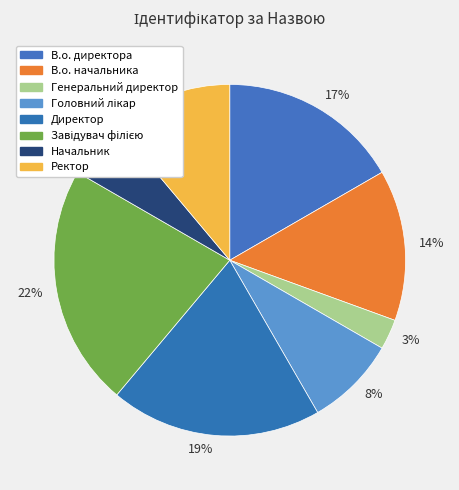

What percentage do Головний лікар and Завідувач філією together represent?

30.6%